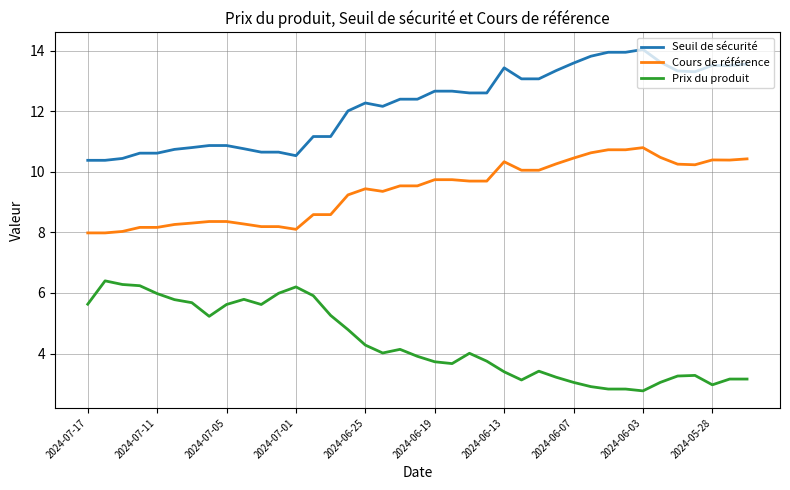

Rank the series by their average value, from highest to lowest.

Seuil de sécurité, Cours de référence, Prix du produit